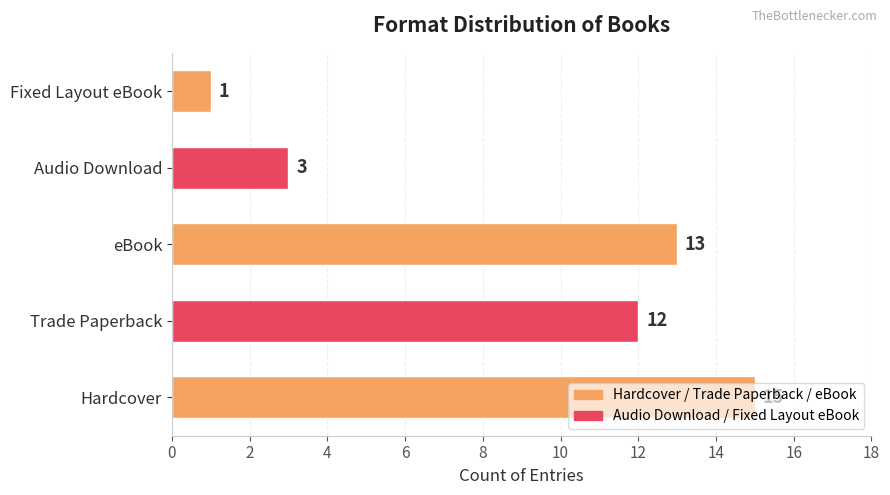

Which has a higher value, Hardcover or Audio Download?

Hardcover